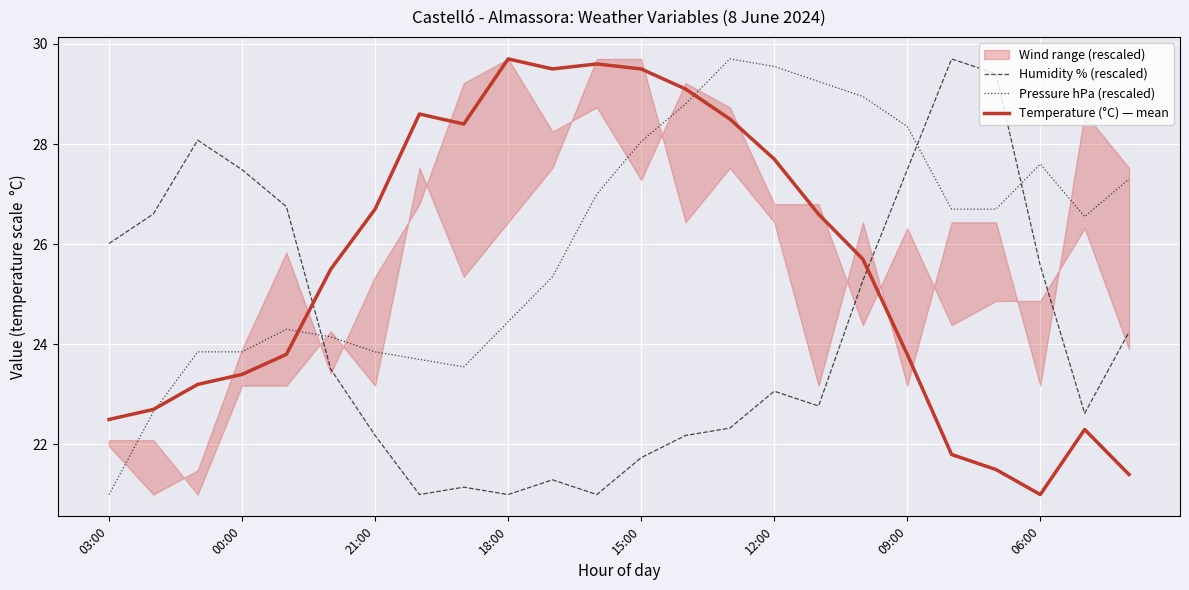

What position from the left is 20?

21